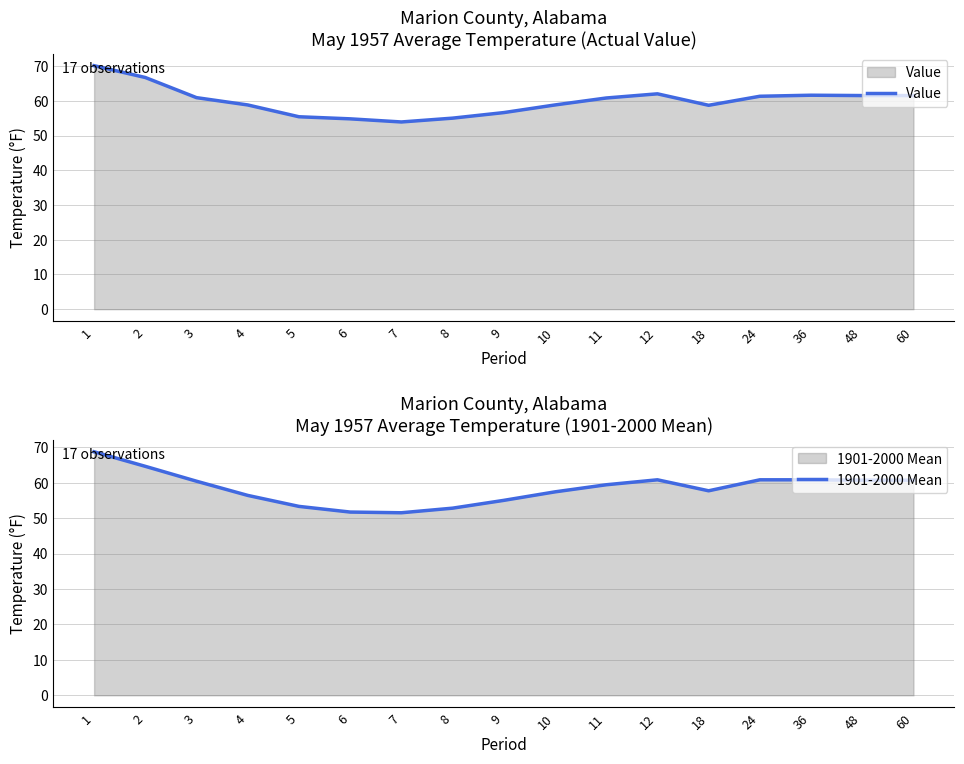

True or false: 1901-2000 Mean has a value of 60.8 at 24.

True